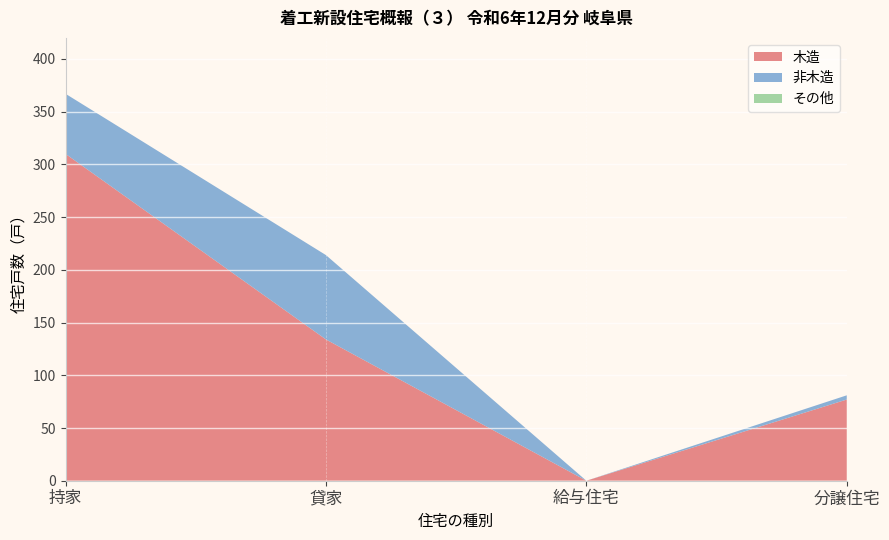

True or false: 木造 has a value of 0 at 給与住宅.

True